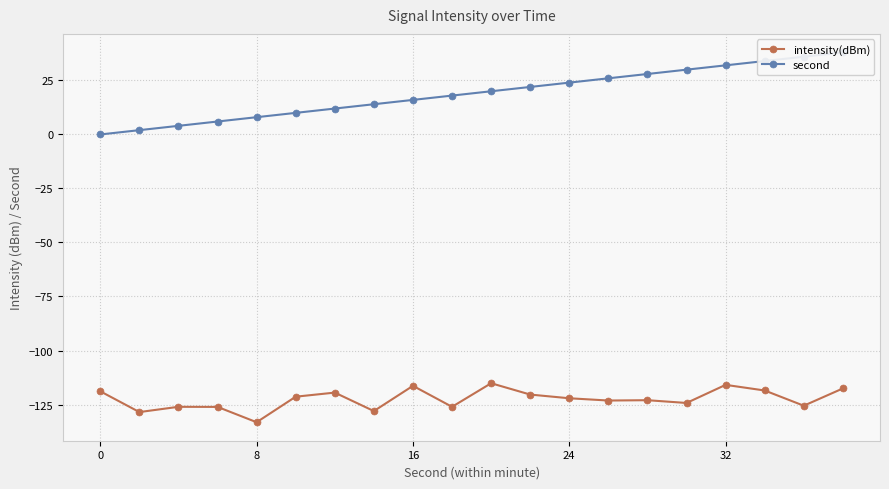

True or false: intensity(dBm) has a value of -191.4 at 24.

False